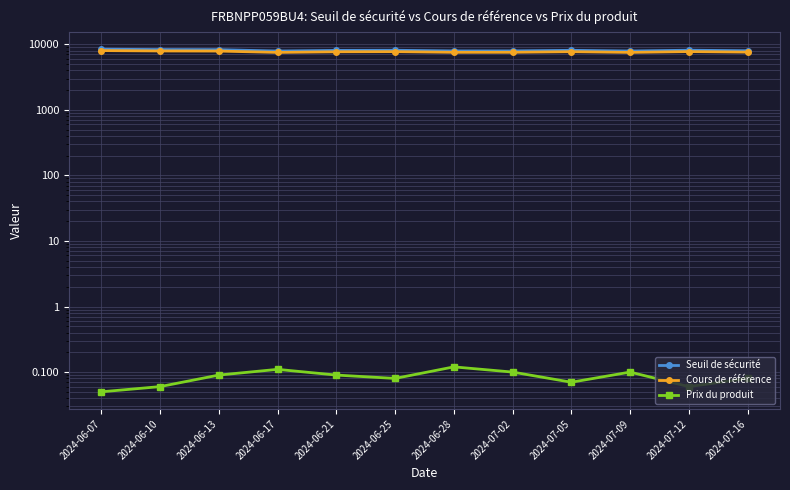

What is the smallest value displayed?

0.1